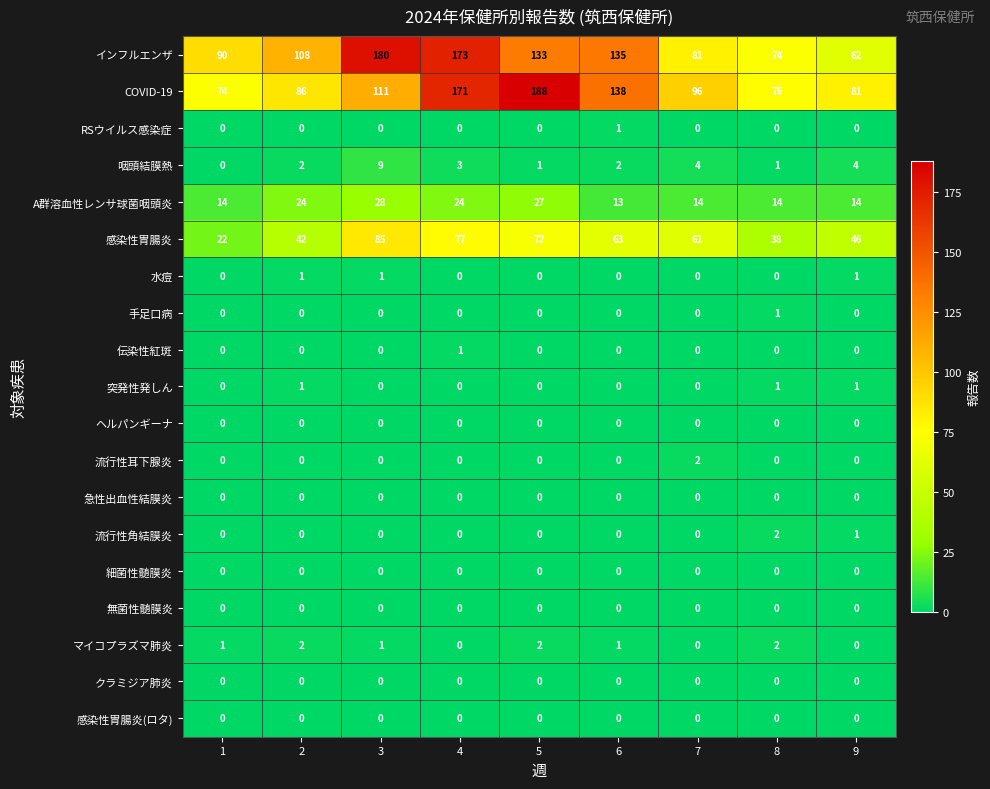

What is the maximum value for COVID-19?

188